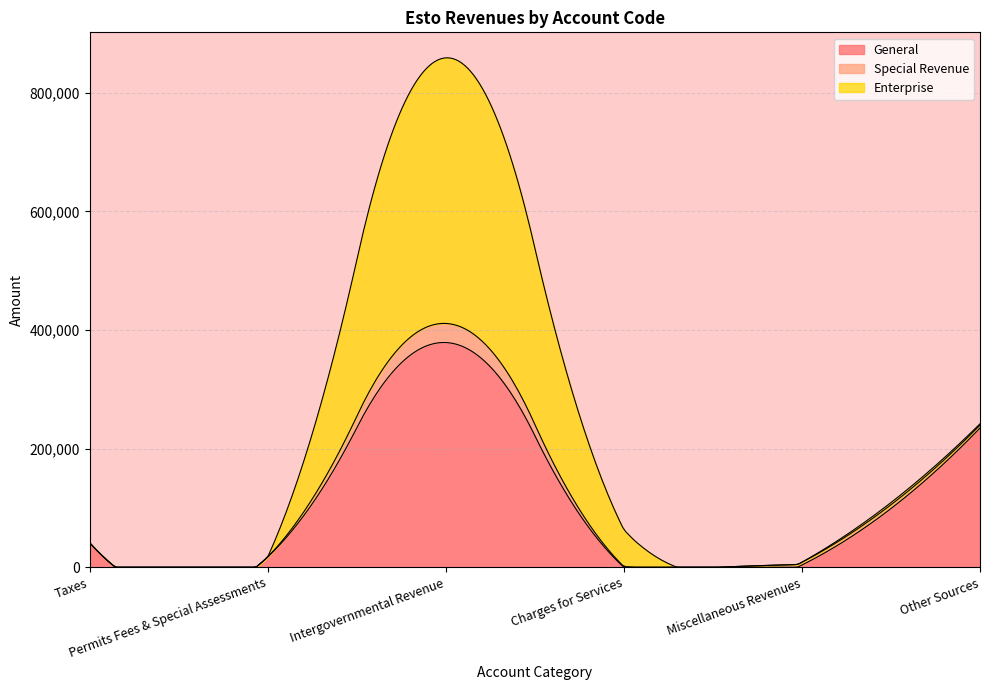

What are all the series names shown in the legend?

General, Special Revenue, Enterprise